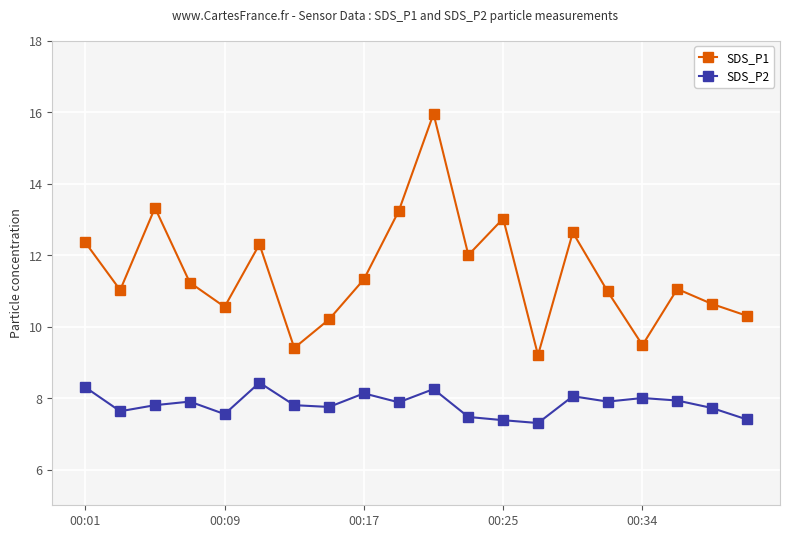

What is the sum of all SDS_P1 values?

230.2